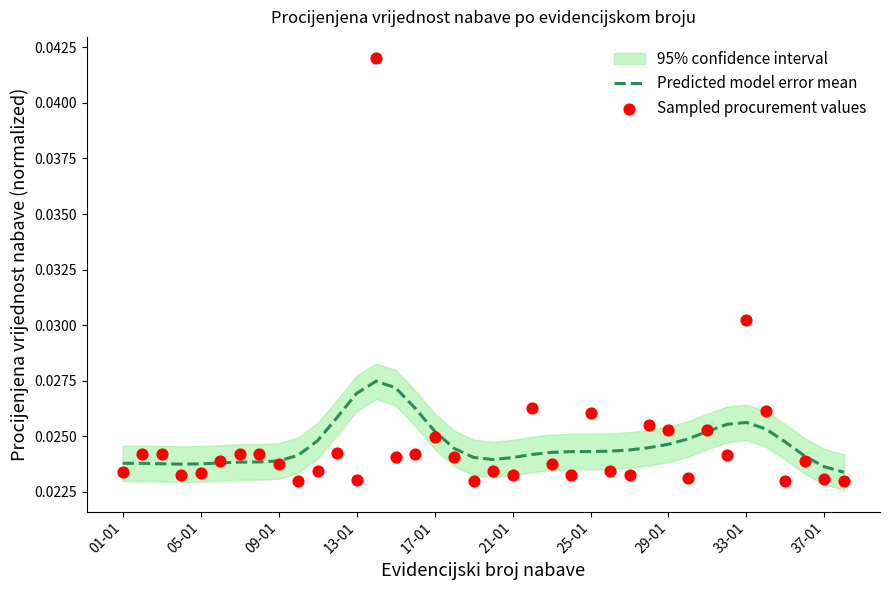

Which series has the largest Y range (max minus min)?

Sampled procurement values